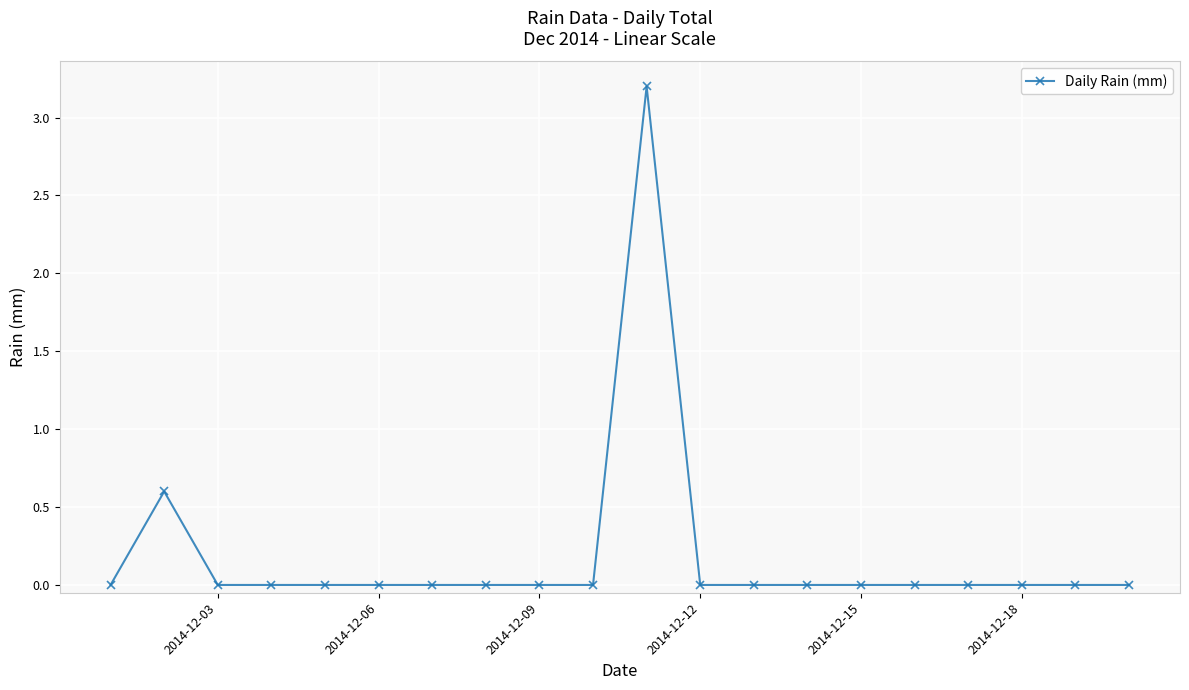

True or false: there are more than 1 points higher than both neighbors.

True